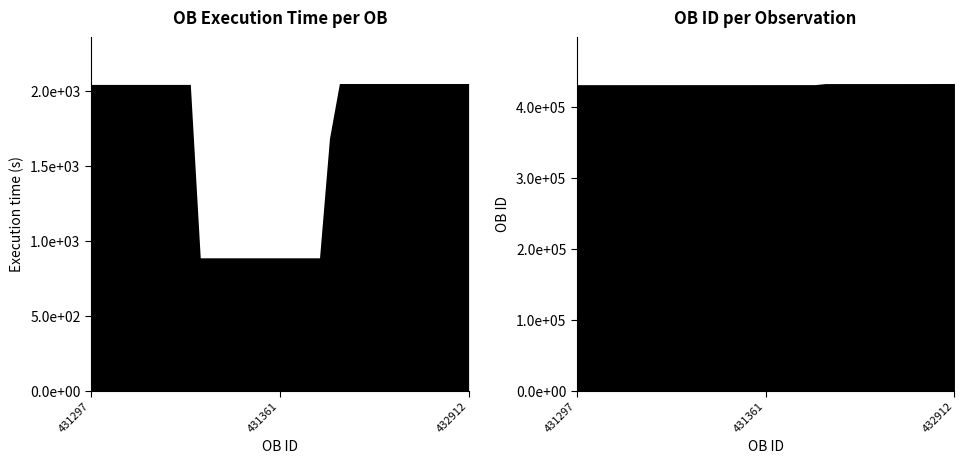

What is the value of the OB ID point at the 30th from the left?

432838